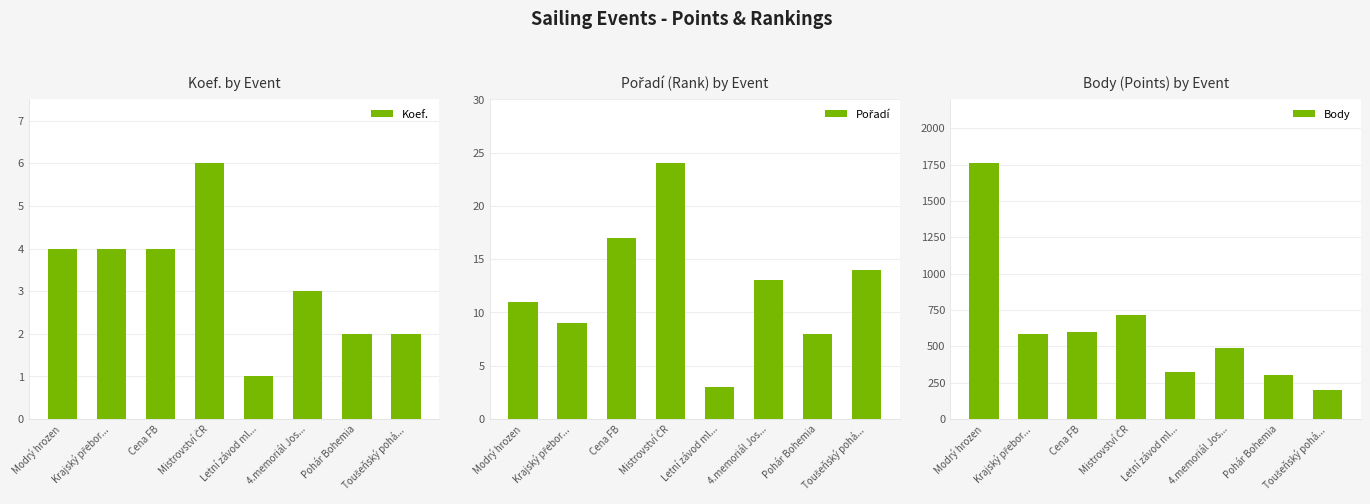

What is the label of the 1st bar from the left?

Modrý hrozen